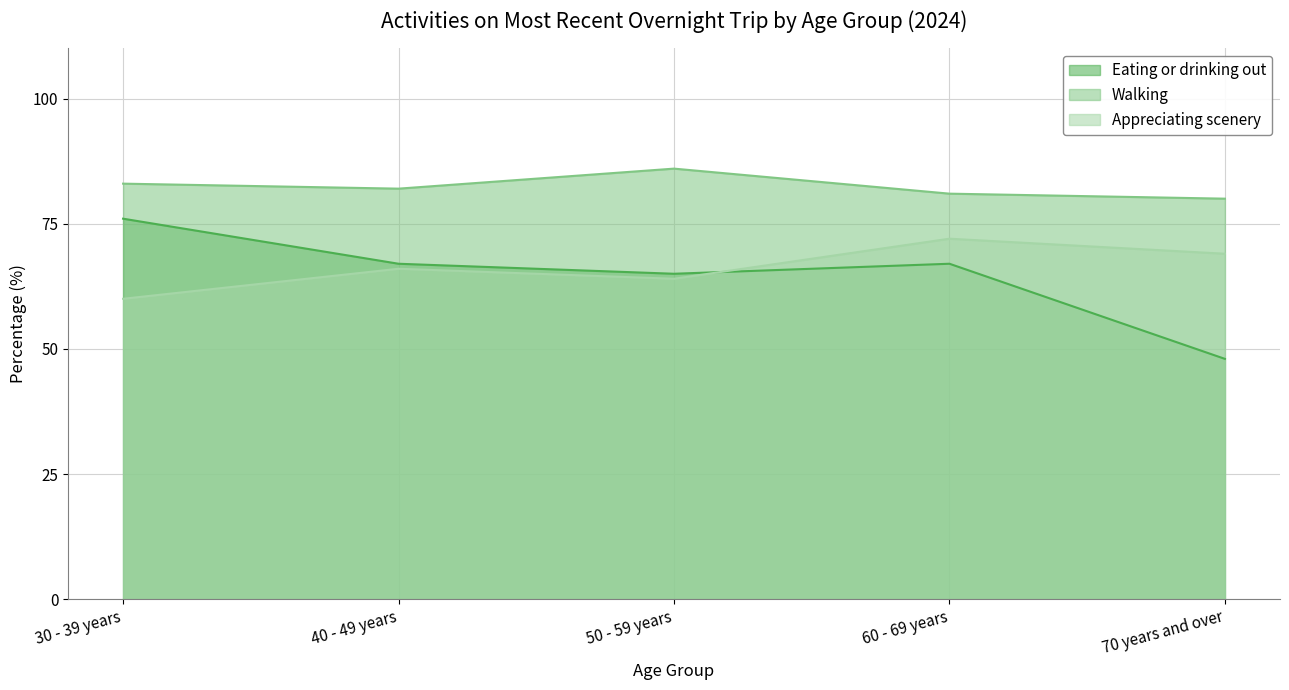

What is the sum of the Walking values at 50 - 59 years and 60 - 69 years?

167